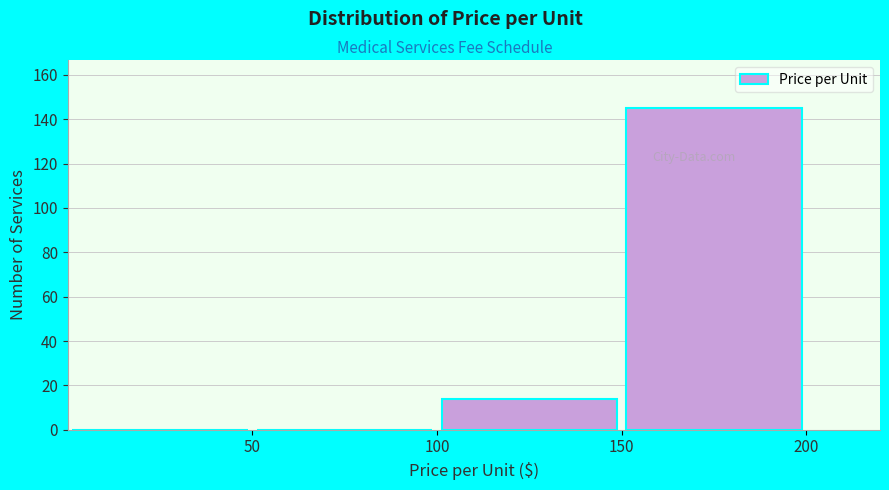

Over which range of the x-axis is the bar tallest?

150 to 200